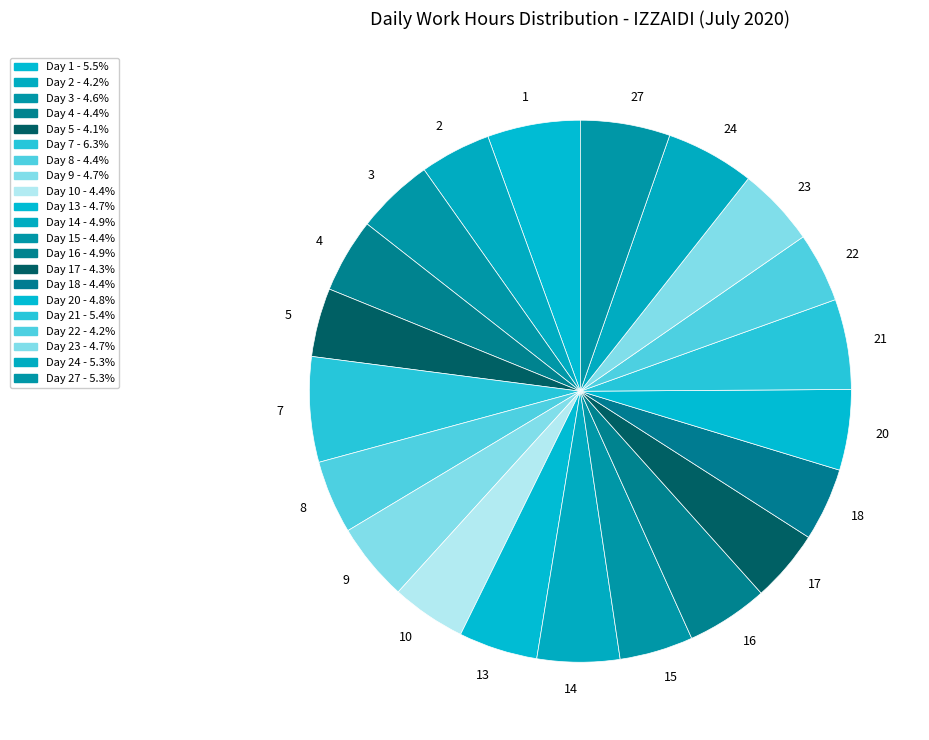

Do 18 and 13 together represent more than half of the pie?

No